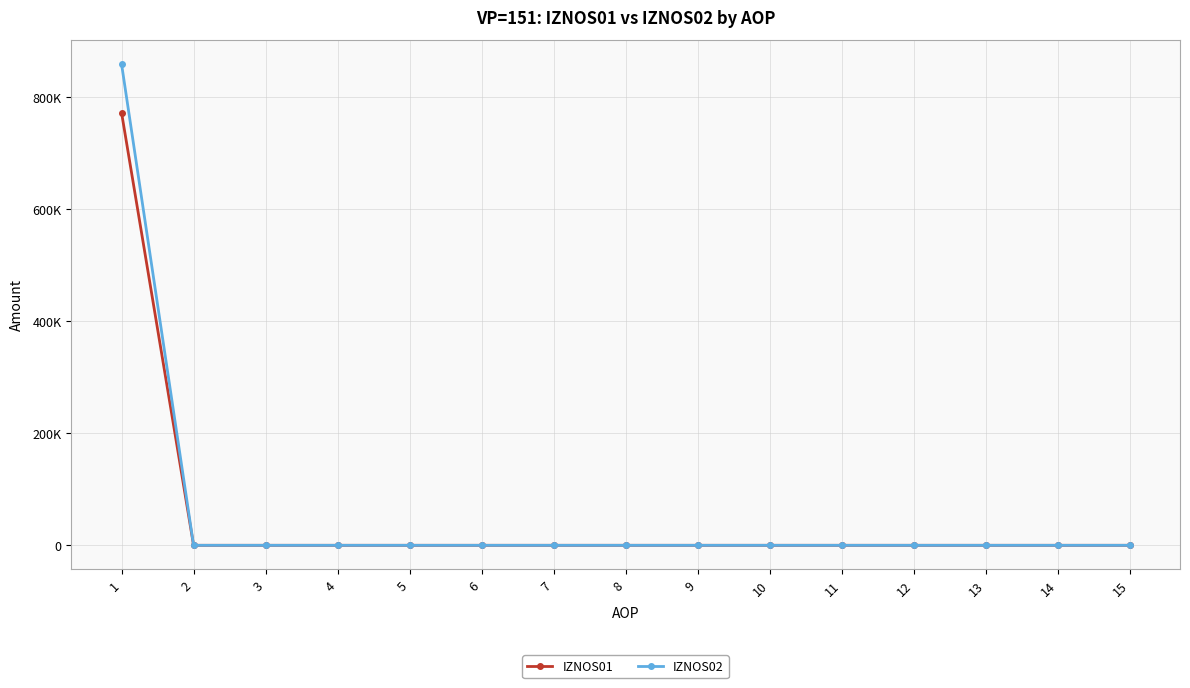

Is this an area chart (filled region under the line)?

No